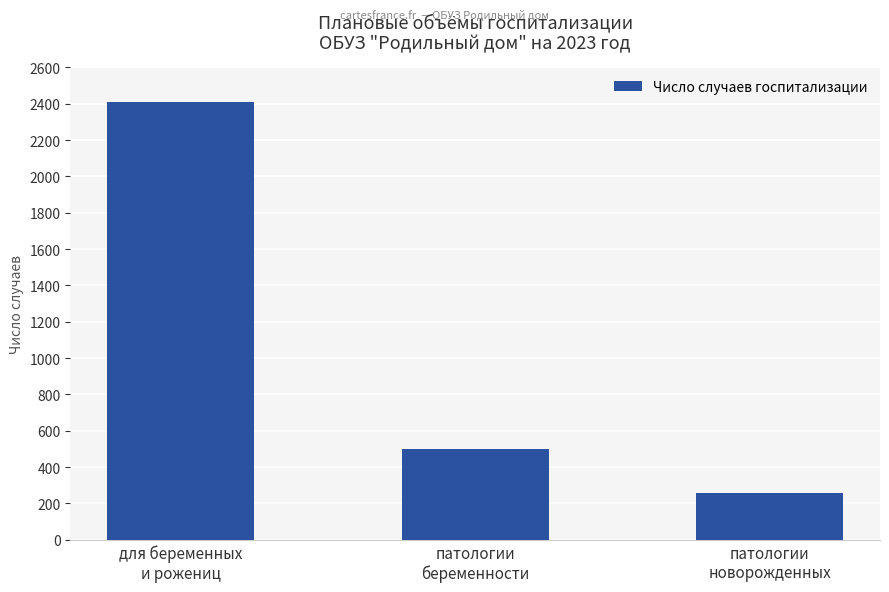

What is the maximum value shown in the chart?

2410